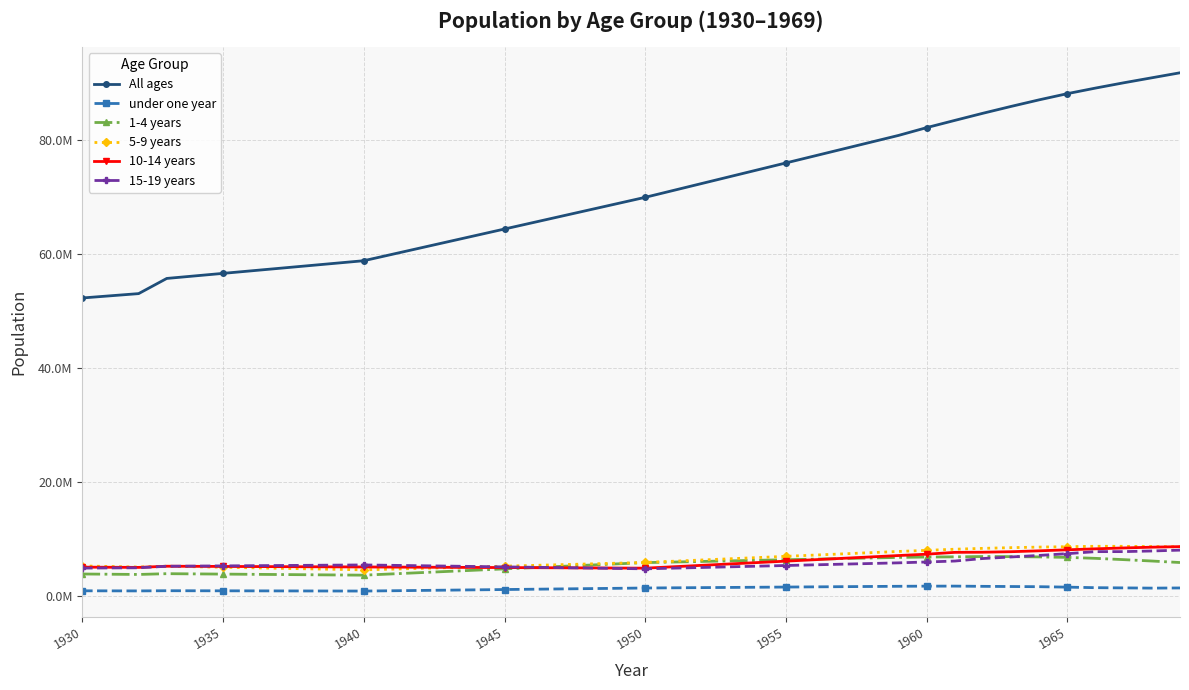

What is the difference between the maximum and second lowest values in the 10-14 years series?

3753554